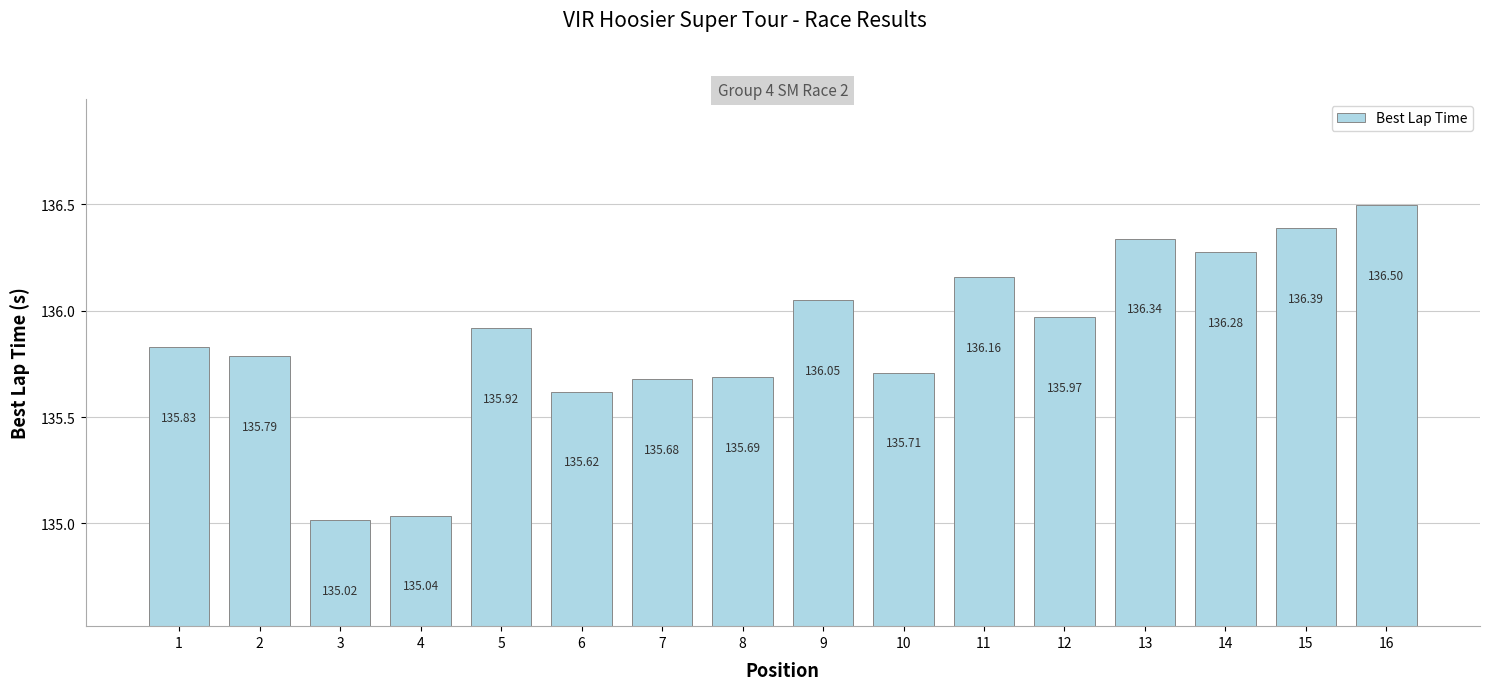

Rank the categories by value from highest to lowest.

16, 15, 13, 14, 11, 9, 12, 5, 1, 2, 10, 8, 7, 6, 4, 3